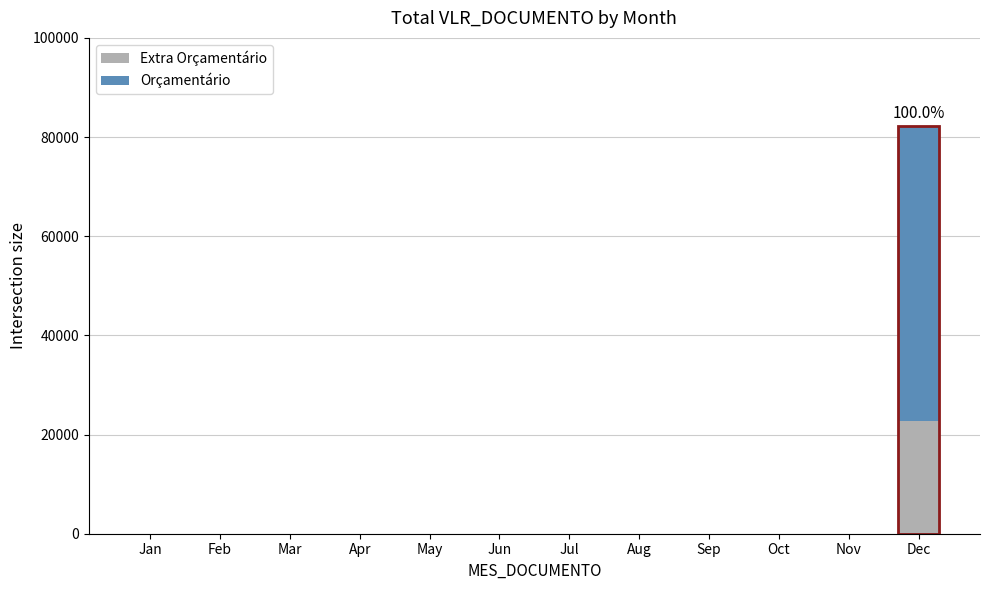

At which category is the sum across all series the highest?

Dec